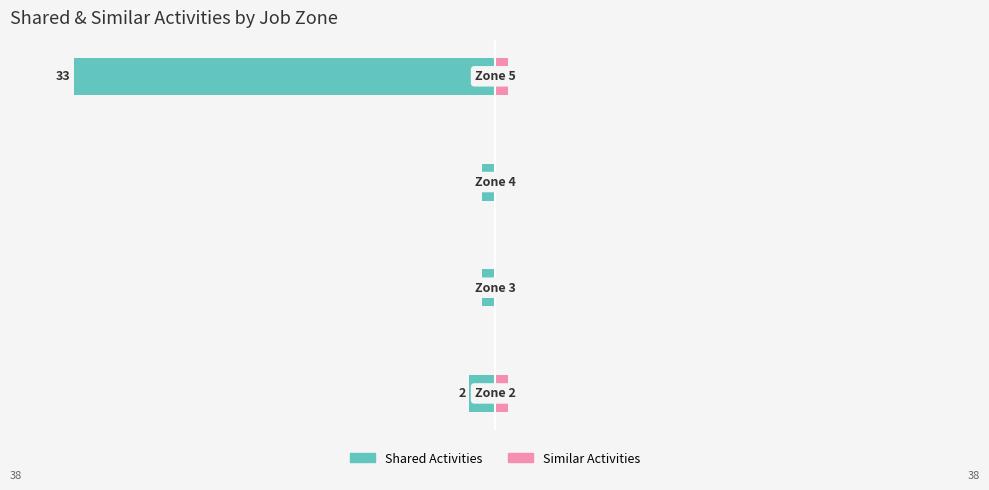

The value of Similar Activities at −30 is 0. True or false?

False